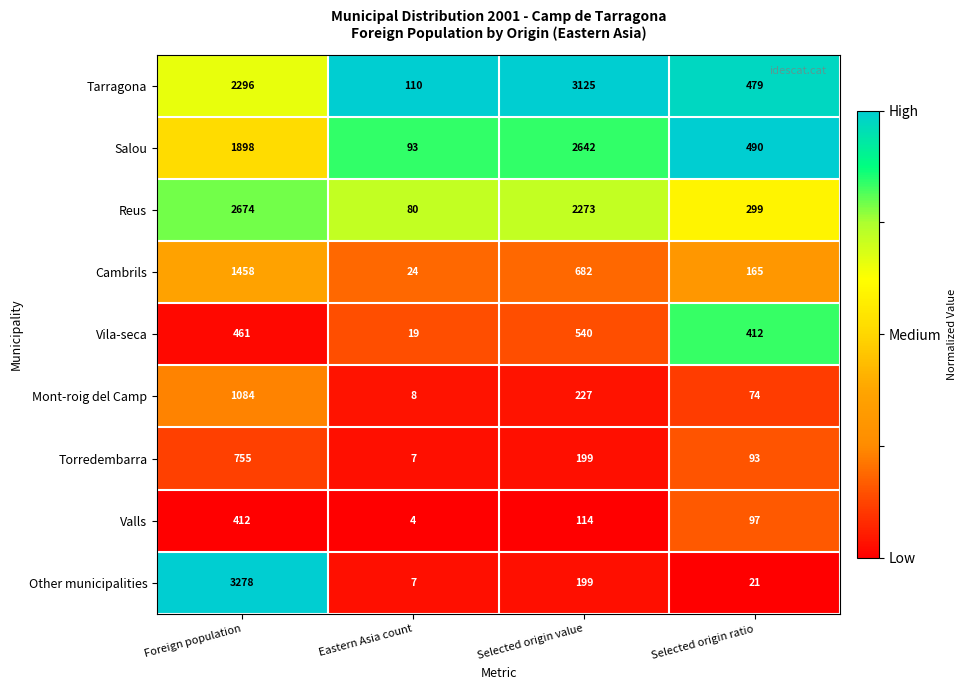

True or false: Other municipalities has a value of 15 at Selected origin ratio.

False